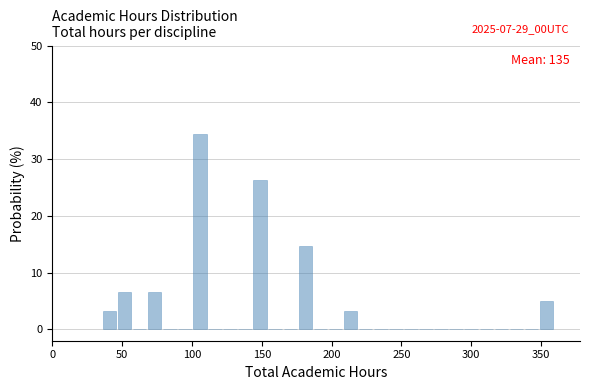

Read against the x-axis, roughly where is the centre of the tallest bar?

105